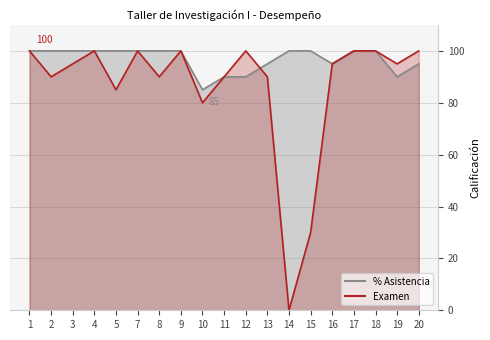

At which label does Examen first exceed 95?

1